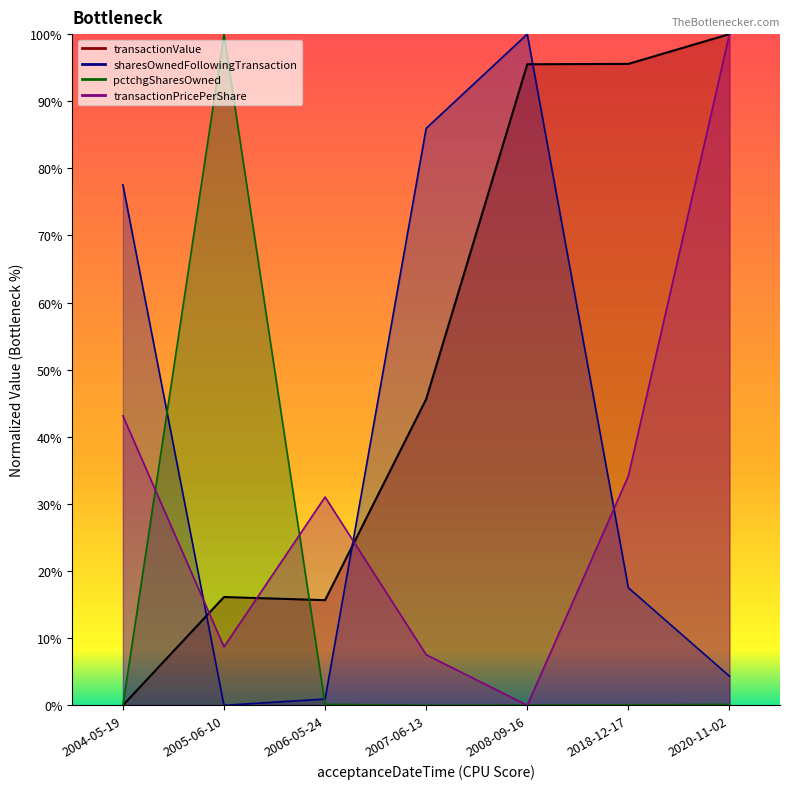

What is the sum of the sharesOwnedFollowingTransaction values at 2007-06-13 and 2020-11-02?

90.3